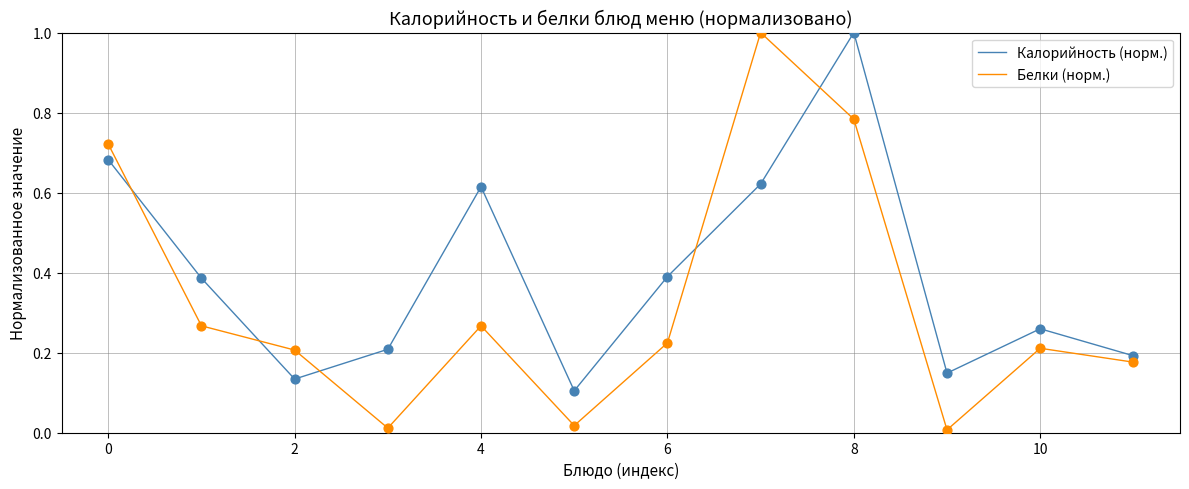

Which series has the largest range (max minus min)?

Белки (норм.)